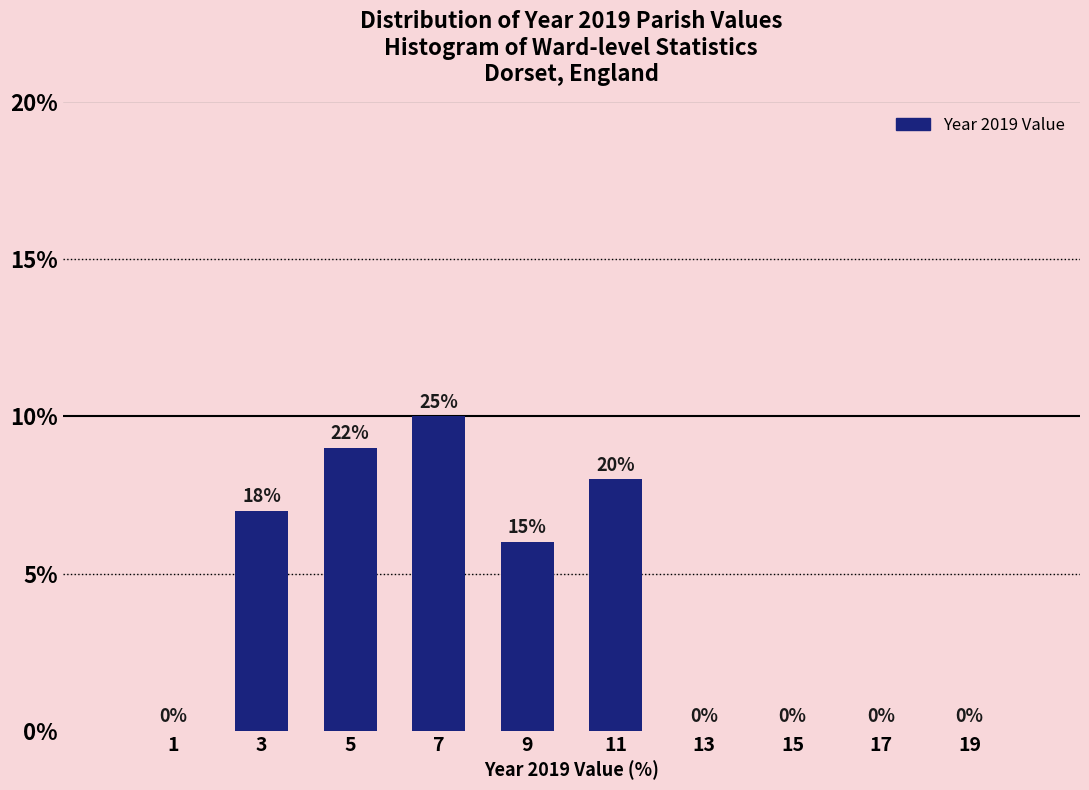

Over which range of the x-axis is the bar tallest?

6 to 8